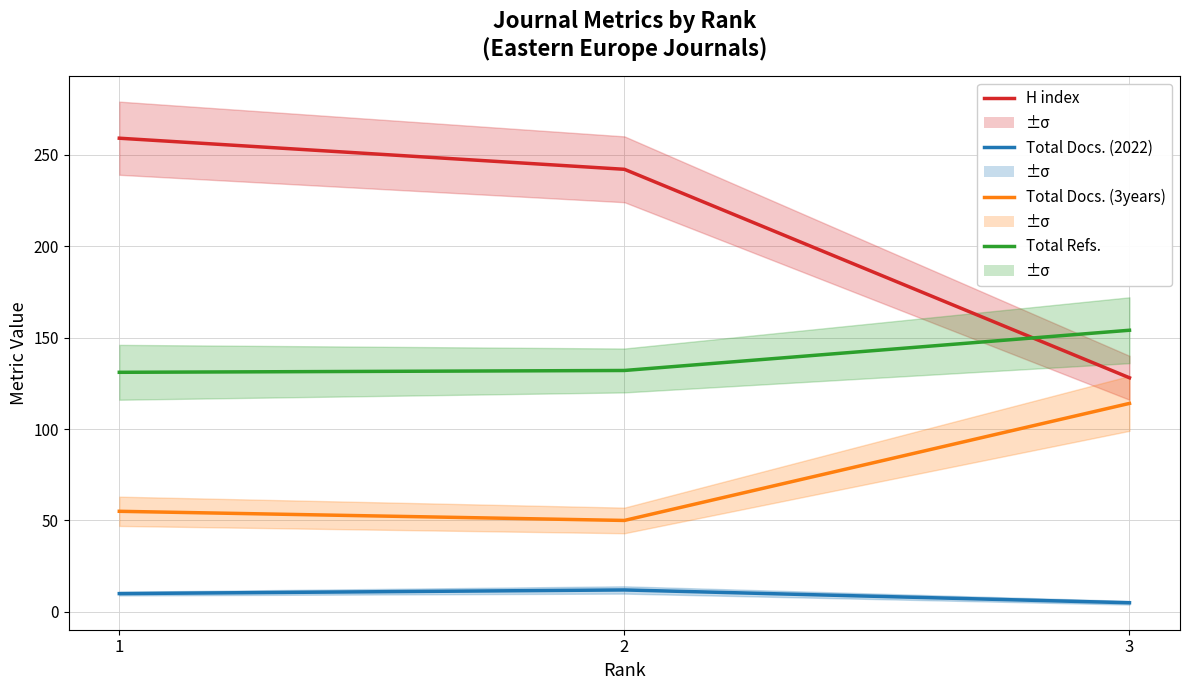

What is the total value across all series at 3?

401